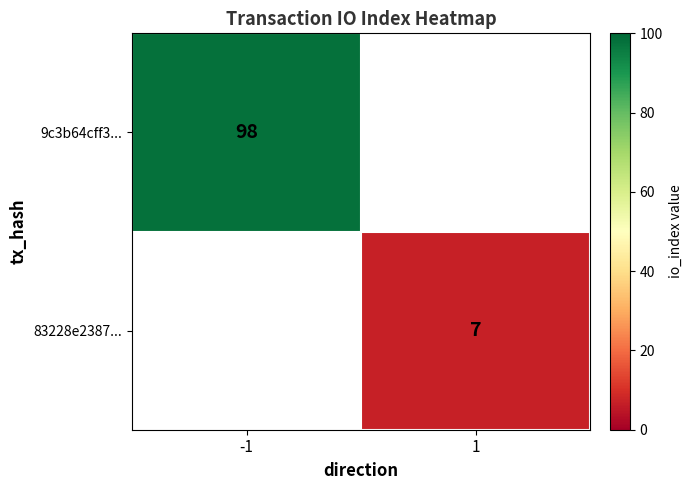

Is the value of 9c3b64cff3... at -1 greater than the value of 83228e2387... at 1?

Yes